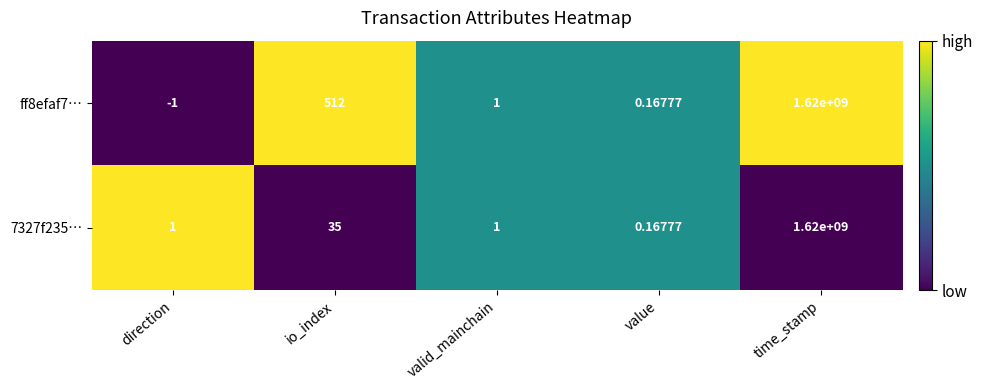

Which label corresponds to the smallest value in the chart?

direction